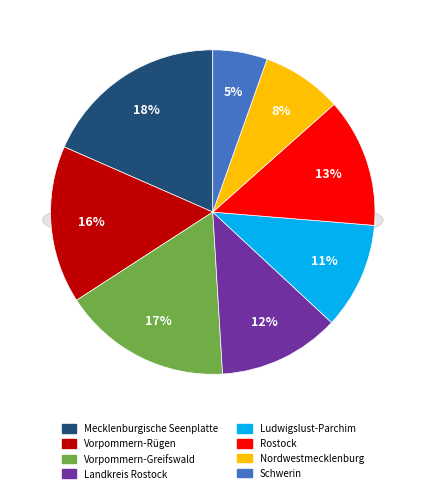

To the nearest percent, what percentage of the pie is Vorpommern-Rügen?

16%